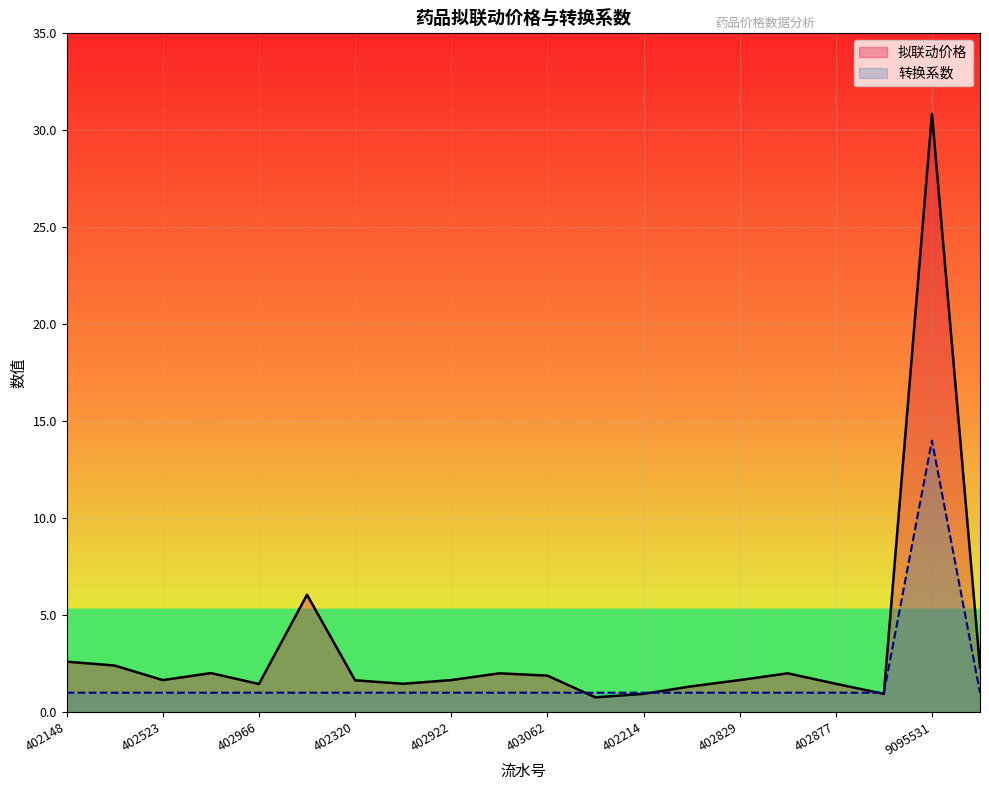

Between which two adjacent categories do 转换系数 and 拟联动价格 first intersect?

403062 and 402150